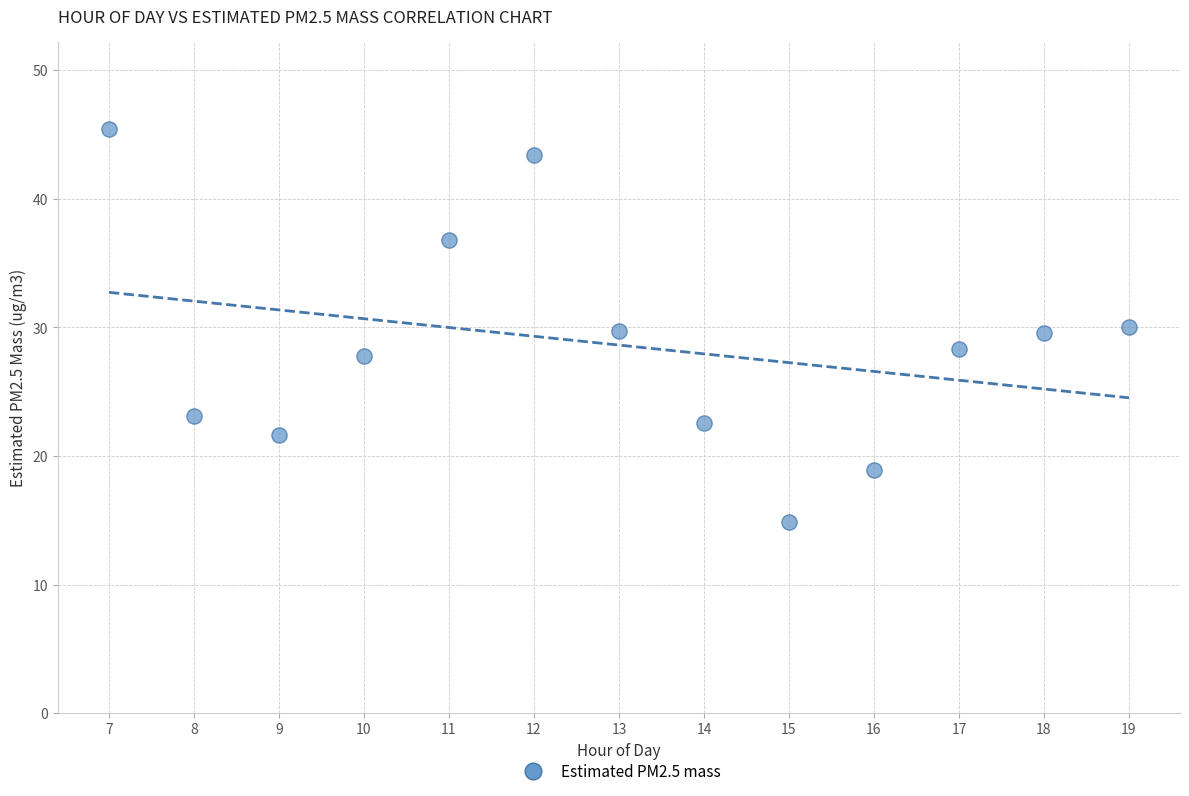

What is the range of Y values (max minus min)?

30.5